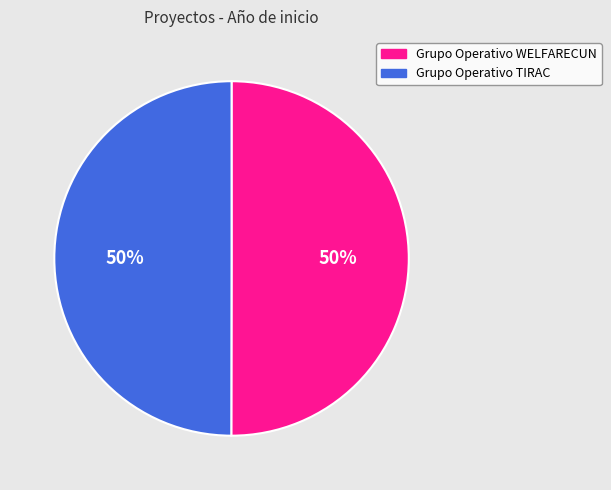

To the nearest percent, what percentage of the pie is Grupo Operativo WELFARECUN?

50%